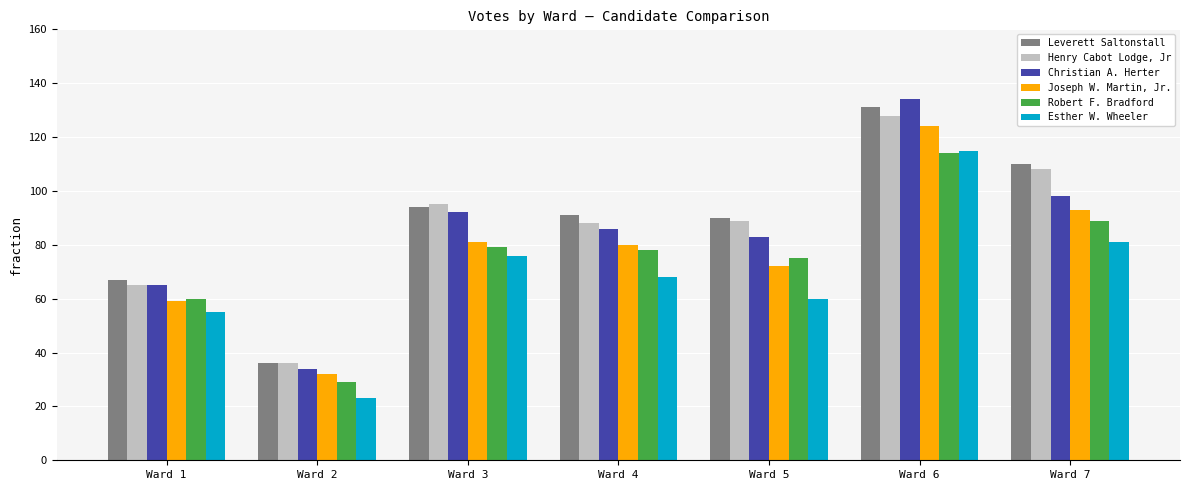

Reading right to left, extract all data points from this chart.

Leverett Saltonstall: 110	131	90	91	94	36	67
Henry Cabot Lodge, Jr: 108	128	89	88	95	36	65
Christian A. Herter: 98	134	83	86	92	34	65
Joseph W. Martin, Jr.: 93	124	72	80	81	32	59
Robert F. Bradford: 89	114	75	78	79	29	60
Esther W. Wheeler: 81	115	60	68	76	23	55